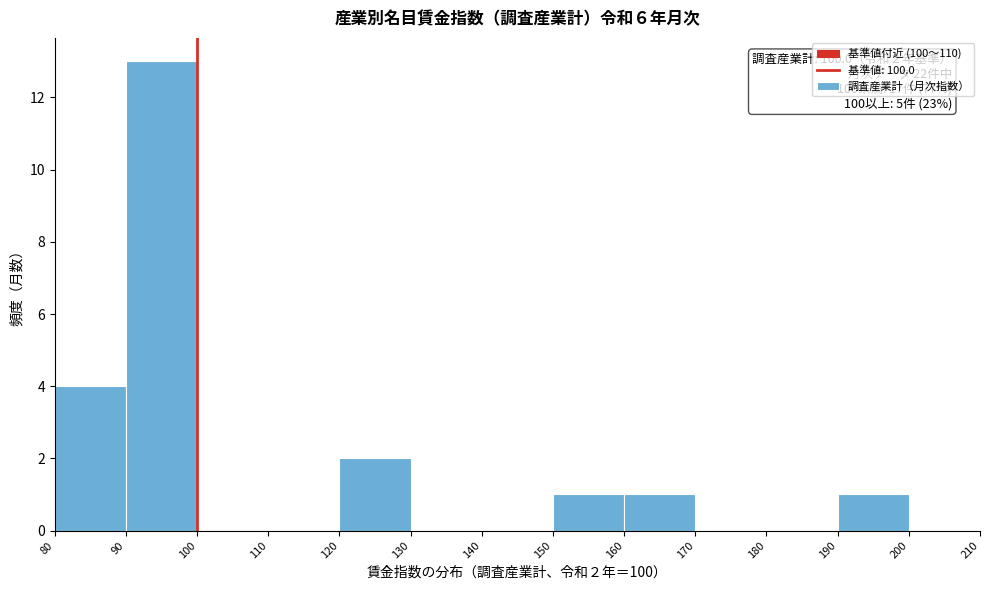

Over which range of the x-axis is the bar tallest?

90 to 100